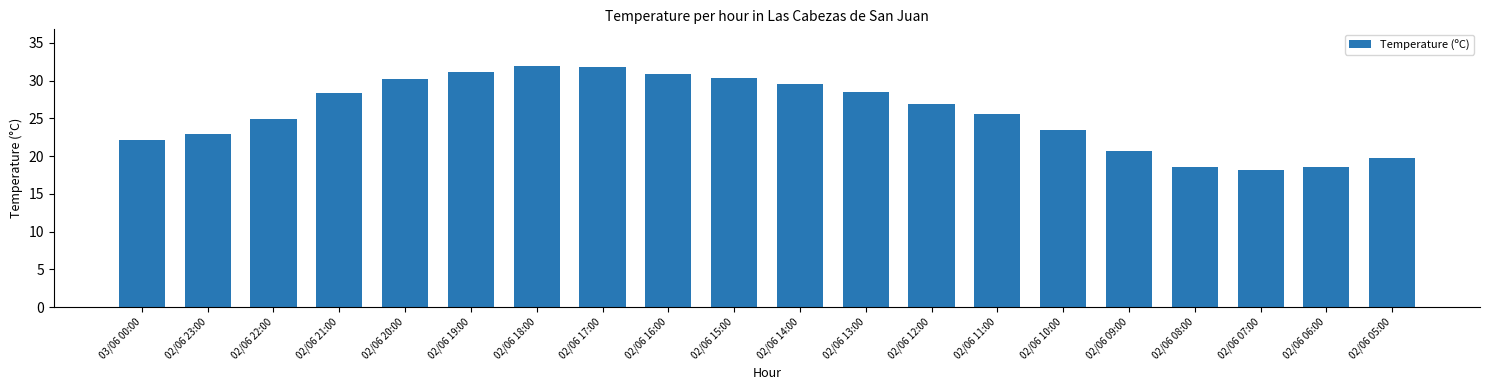

At which label is the value closest to 25?

02/06 22:00